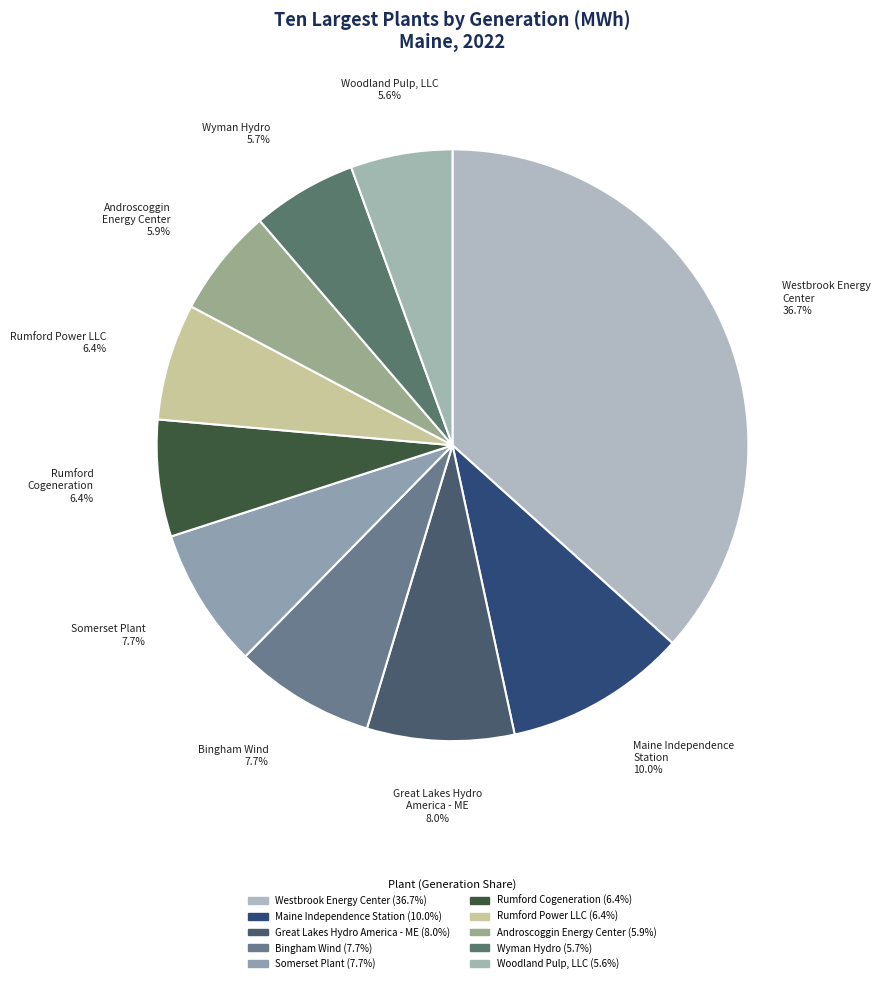

Which category has the biggest portion of the pie?

Westbrook Energy Center